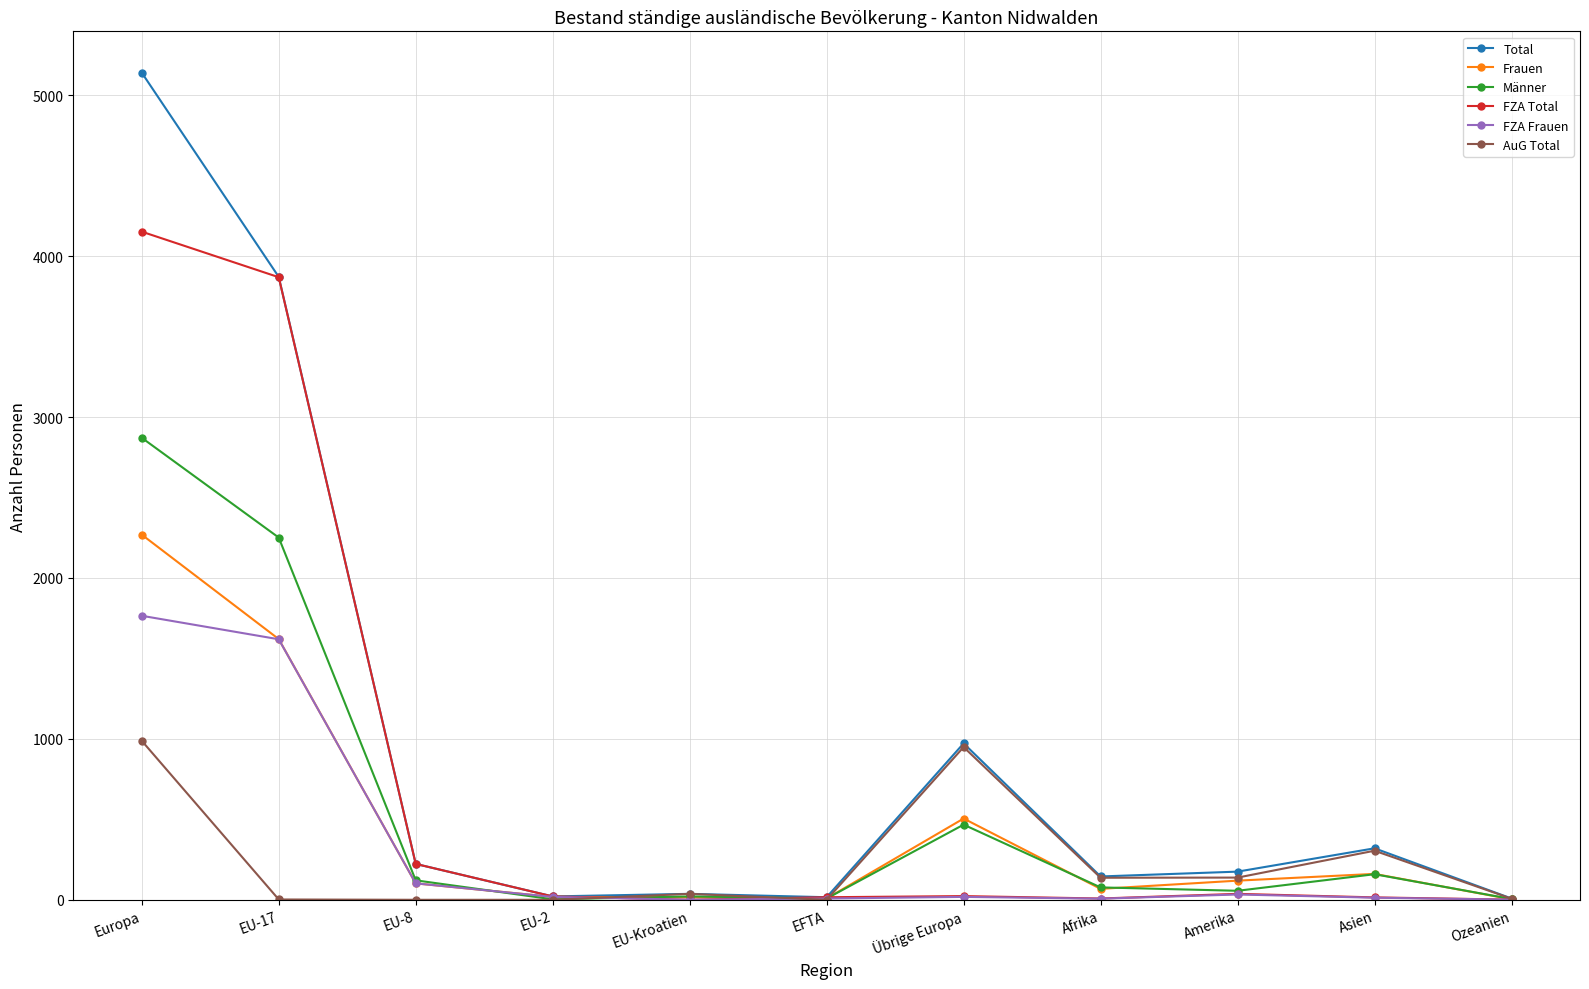

What is the spread (max minus min) of values at EU-2?

21